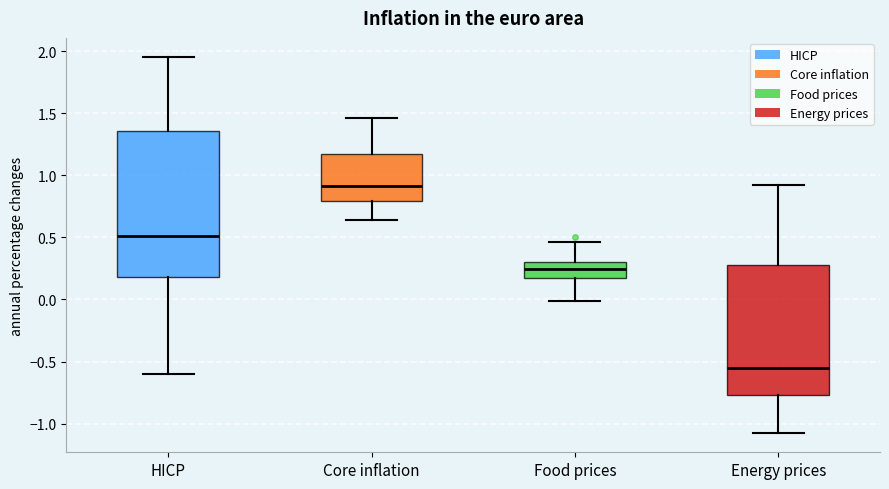

Comparing the boxes themselves (not the whiskers), which one is the tallest?

HICP